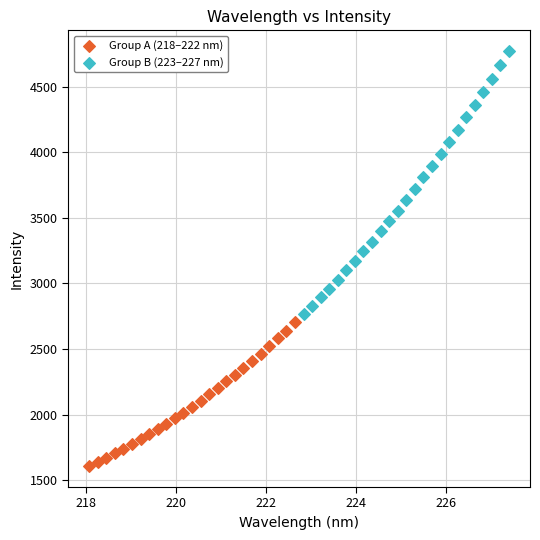

Which series contains the highest Y value?

Group B (223–227 nm)